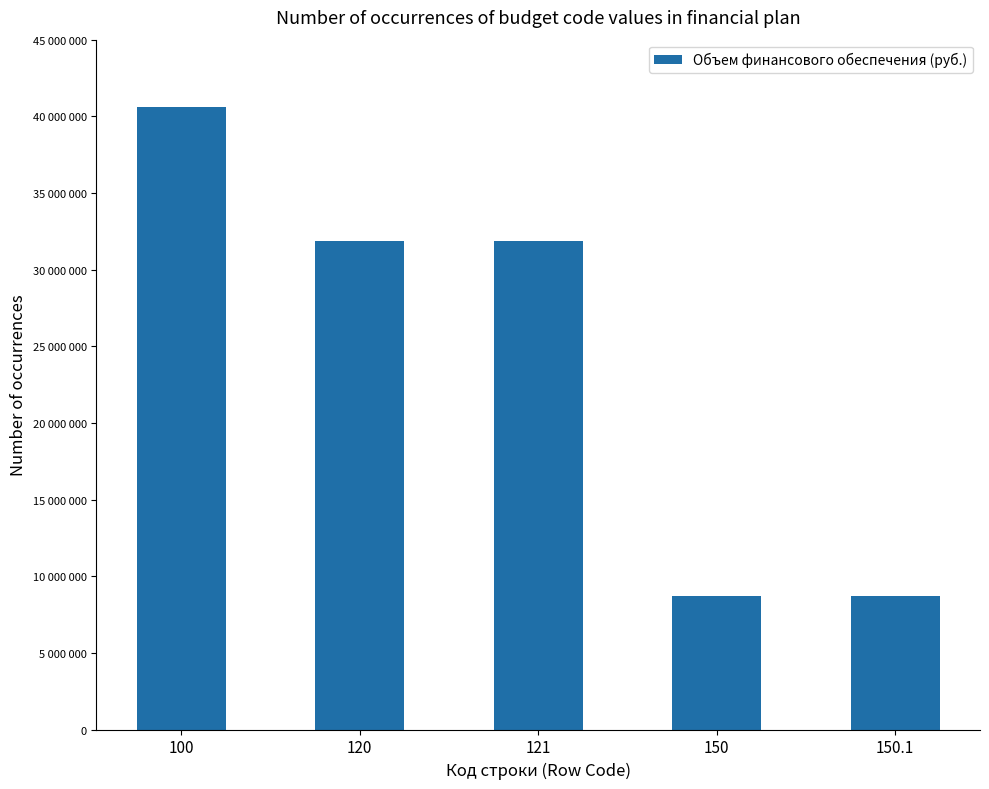

Rank the categories by value from highest to lowest.

100, 120, 121, 150, 150.1